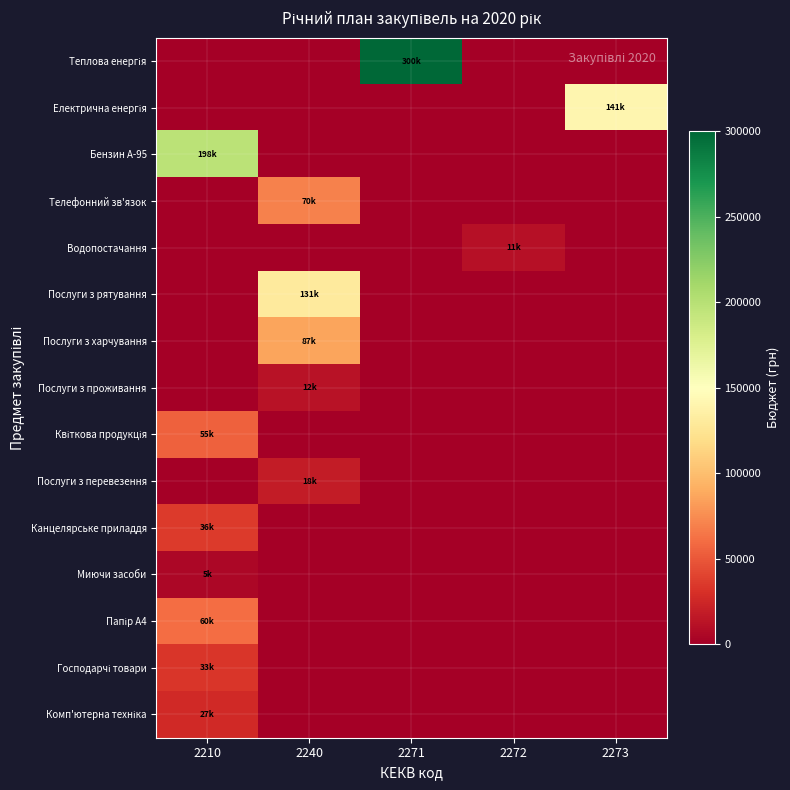

Which series has the largest range (max minus min)?

row_0